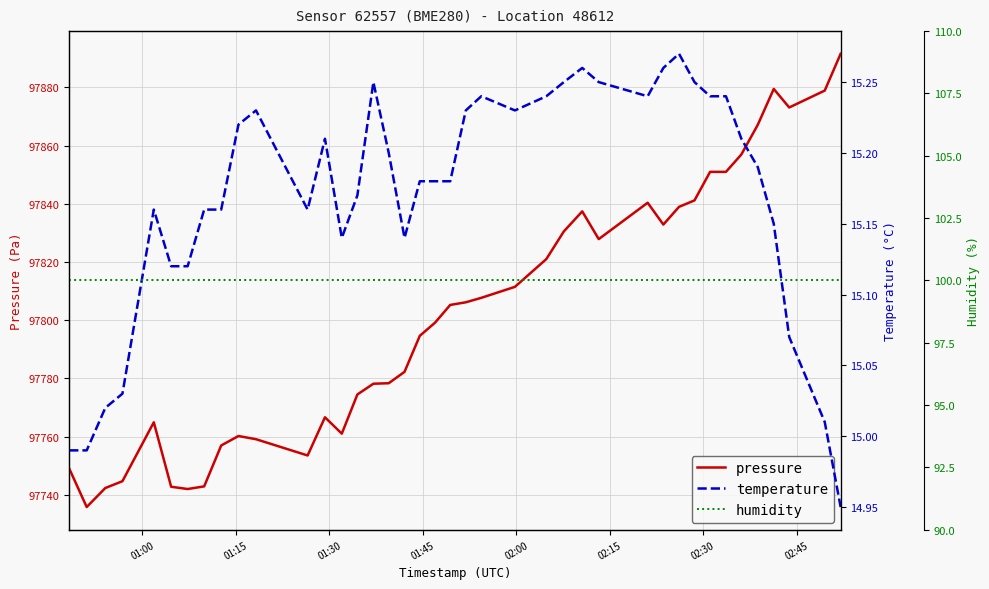

True or false: temperature and pressure intersect in this chart.

False